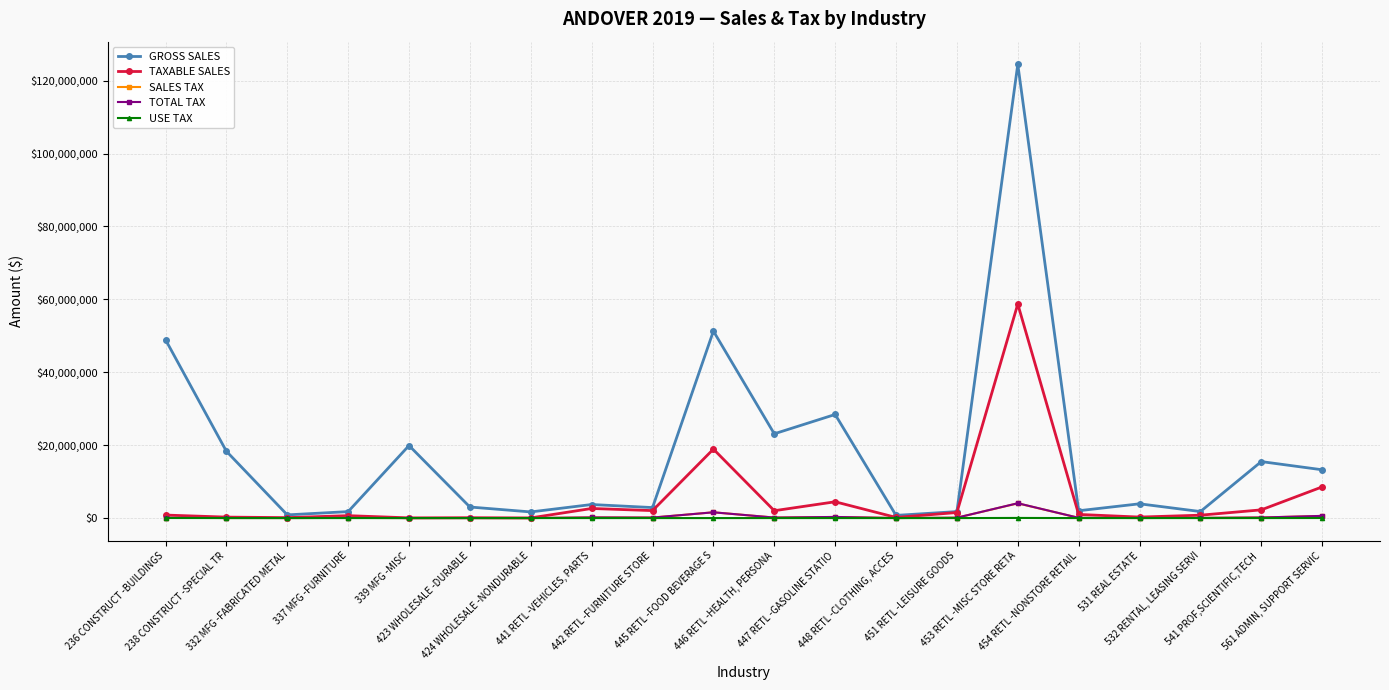

At how many categories does at least one series exceed 49669094?

2